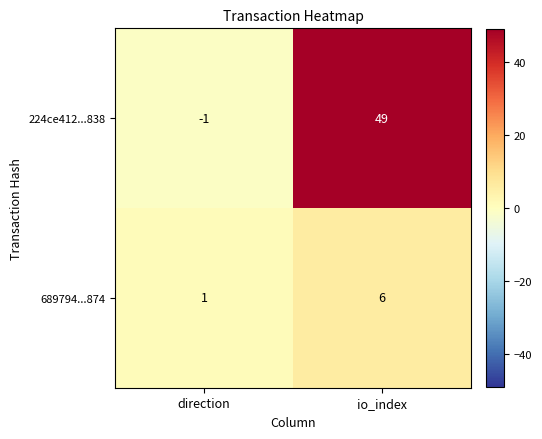

Reading left to right, list all the values displayed in this chart.

224ce412...838: -1	49
689794...874: 1	6